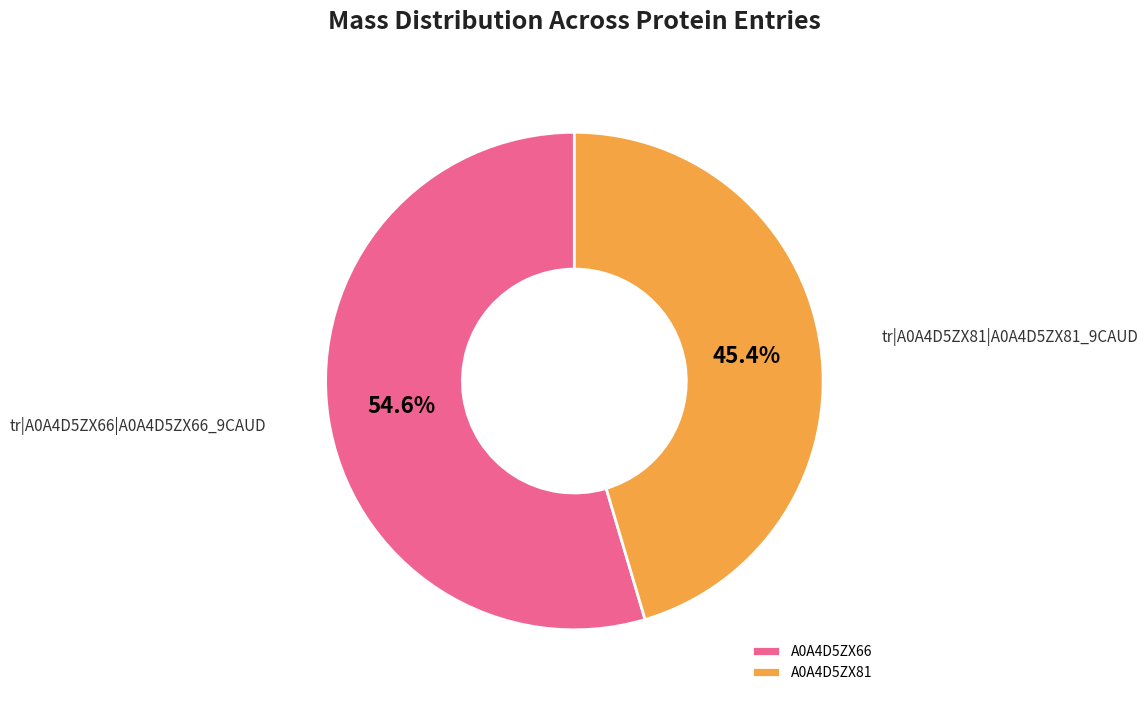

How many segments does this pie chart have?

2